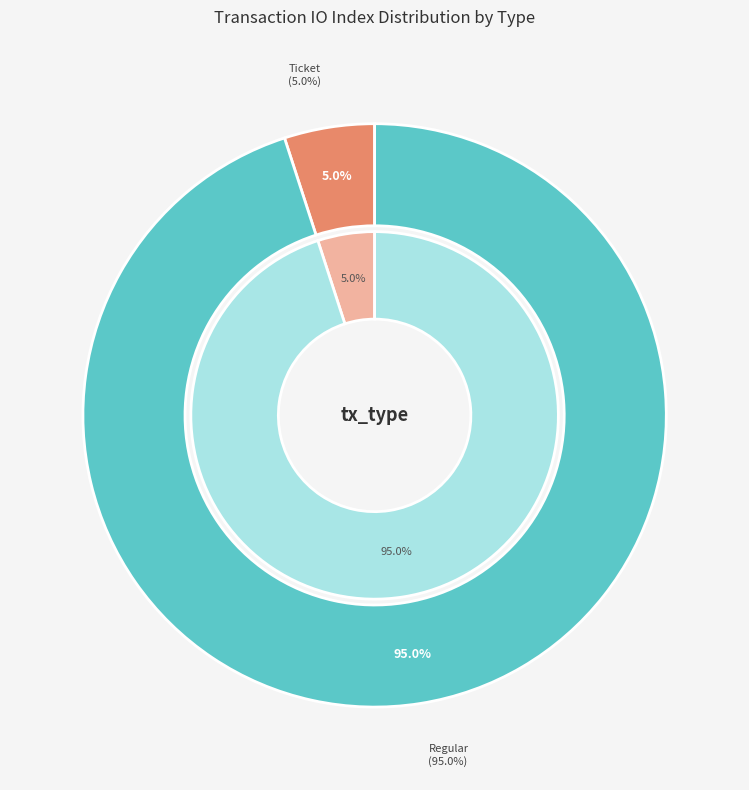

Which has a higher value, Regular (io_index=19) or Ticket (io_index=0)?

Regular (io_index=19)